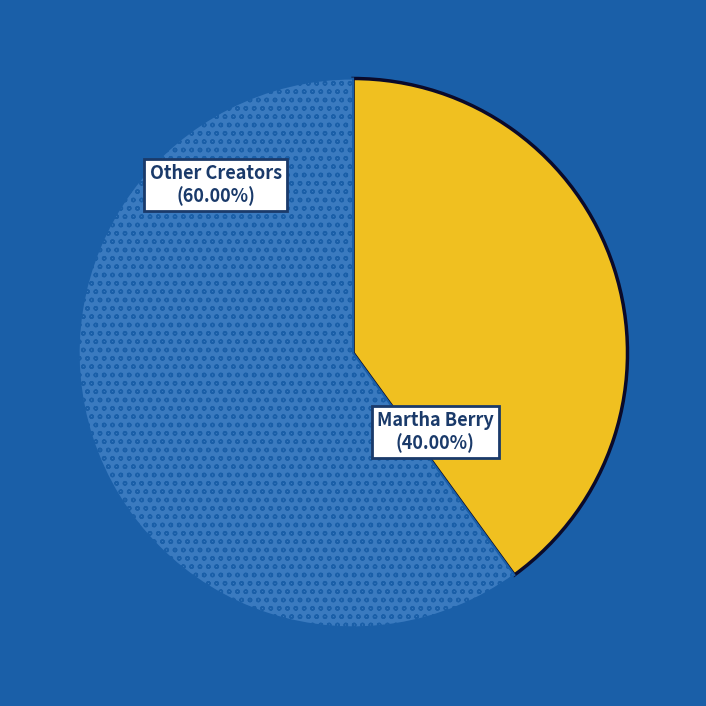

Does any single category account for the majority?

Yes